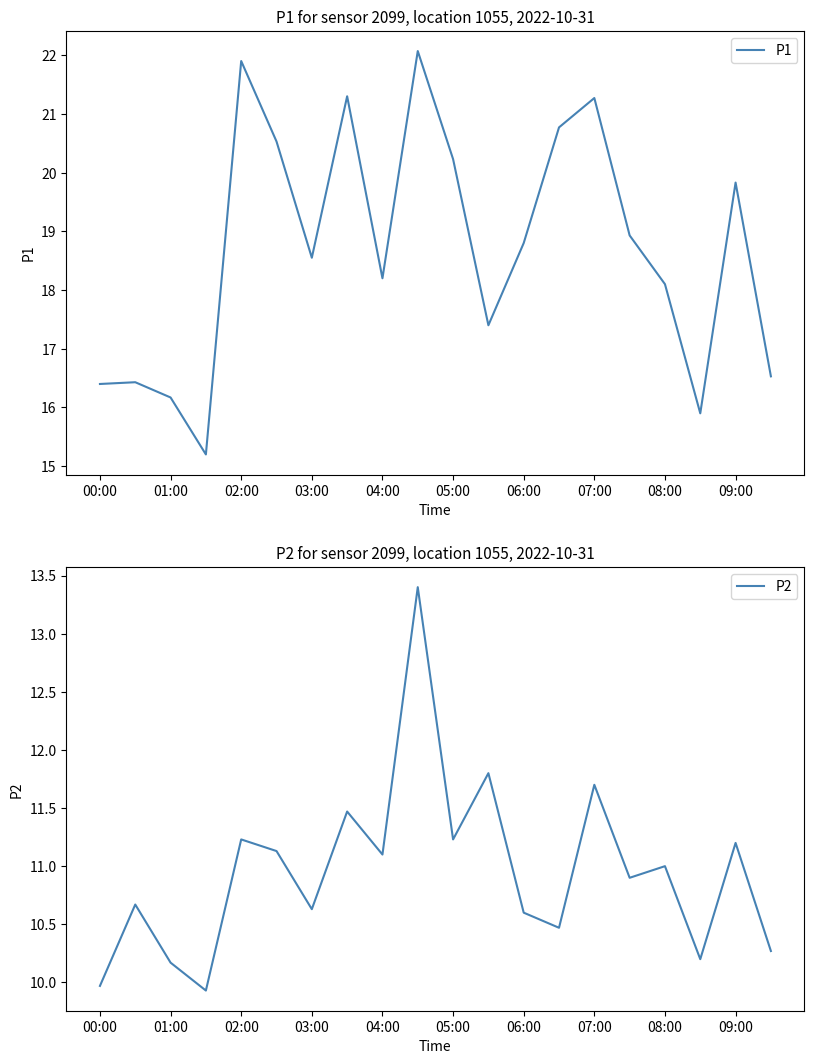

At which label does P1 first exceed 18?

02:00